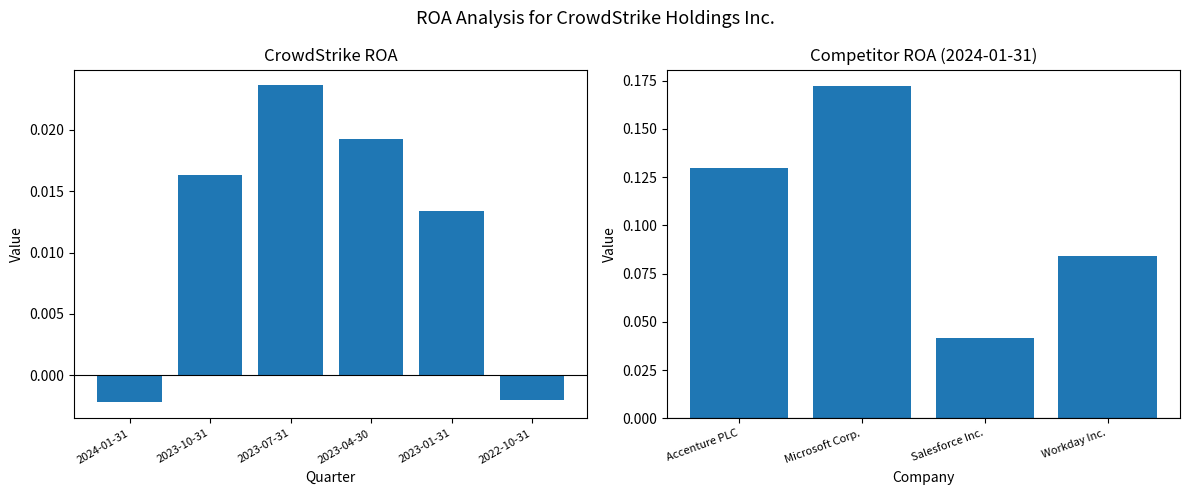

The value of ROA at 2023-07-31 is 0.0. True or false?

False